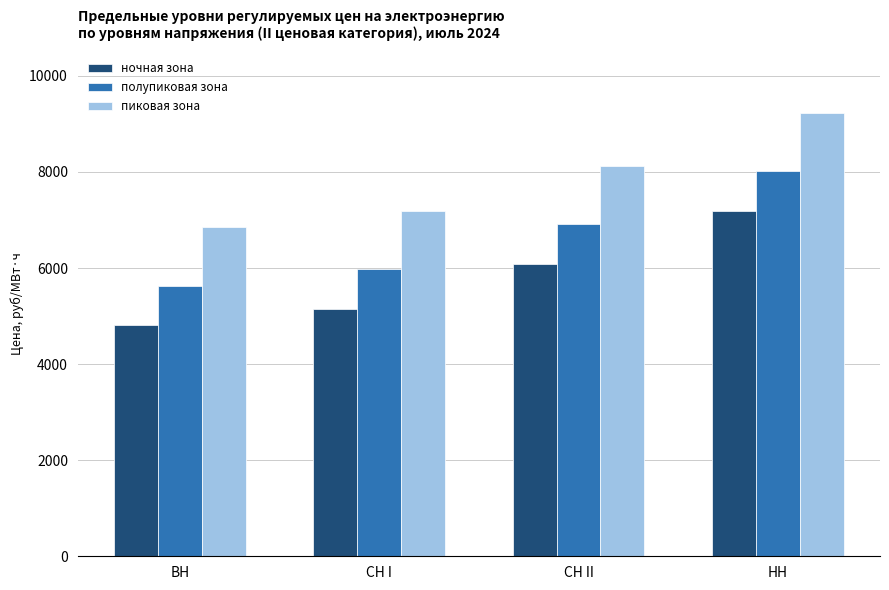

What is the difference between the highest and lowest values at ВН?

2037.0